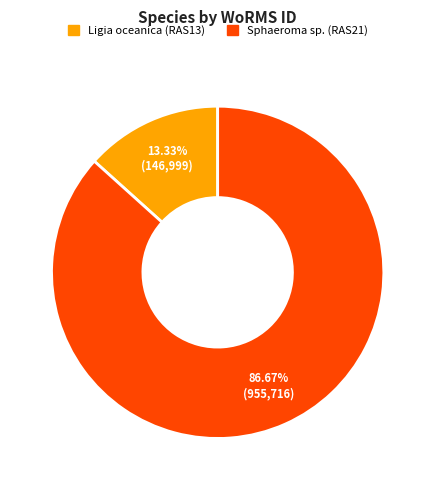

What percentage is the Ligia oceanica (RAS13) slice, to the nearest percent?

13%